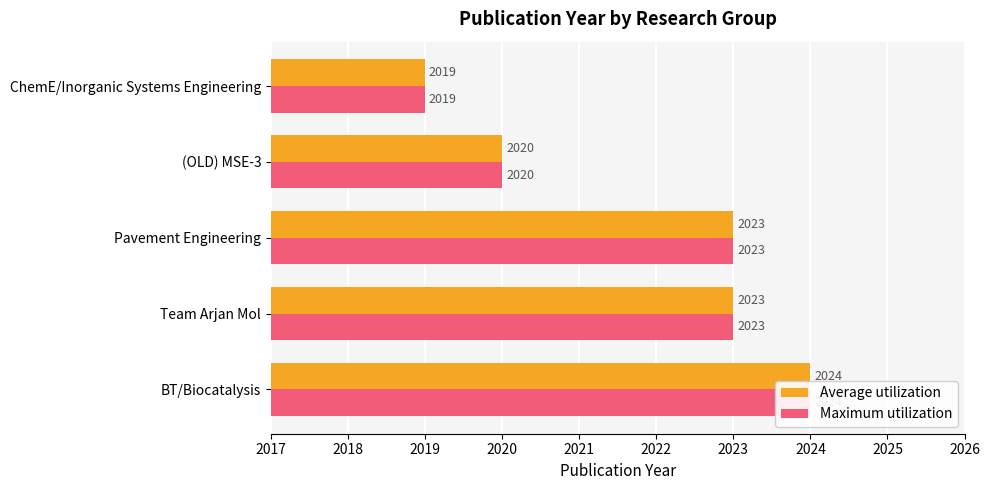

What is the value of the Maximum utilization bar at the 1st from the left?

2024